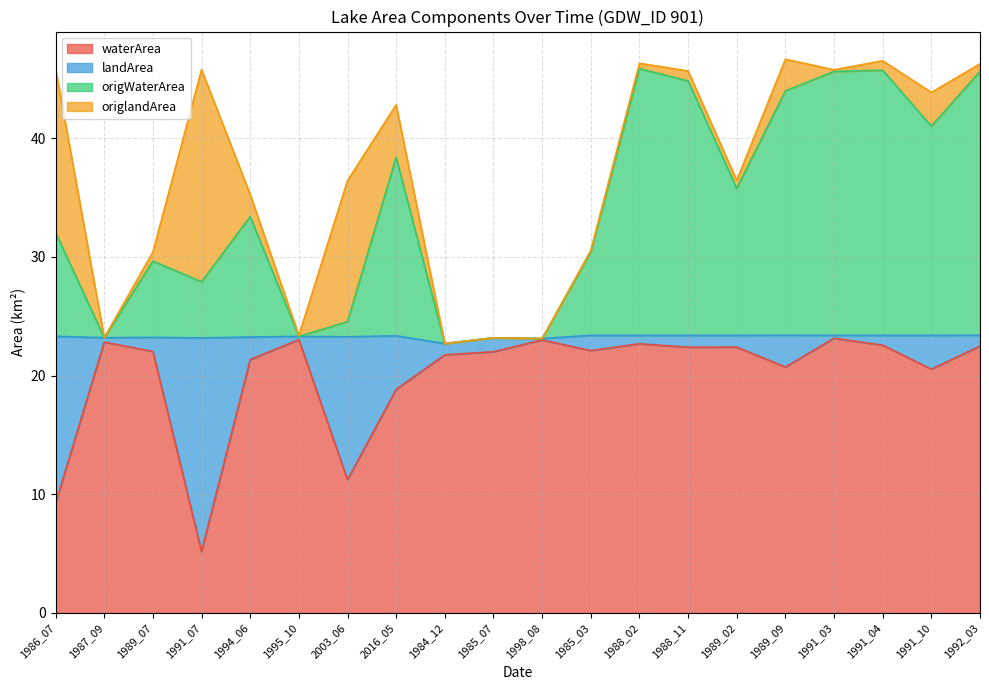

Which series has the largest total across all categories?

origWaterArea